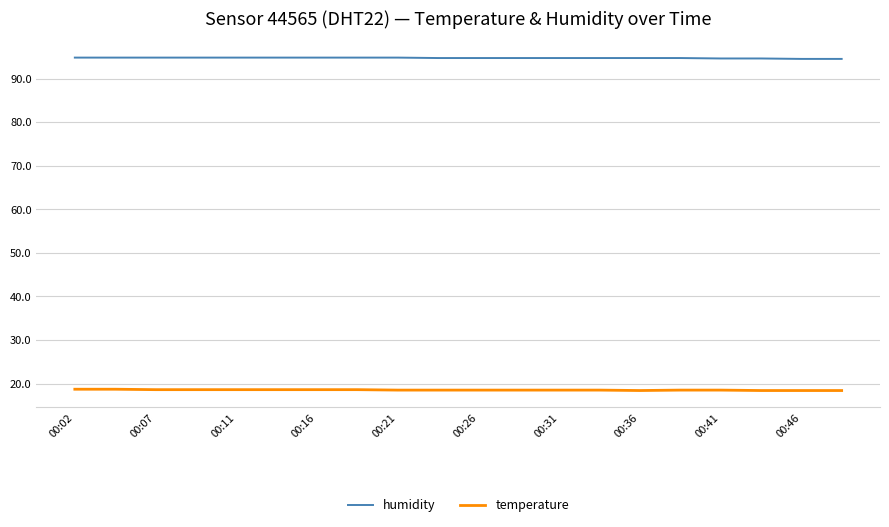

Rank the series by their maximum value, from highest to lowest.

humidity, temperature